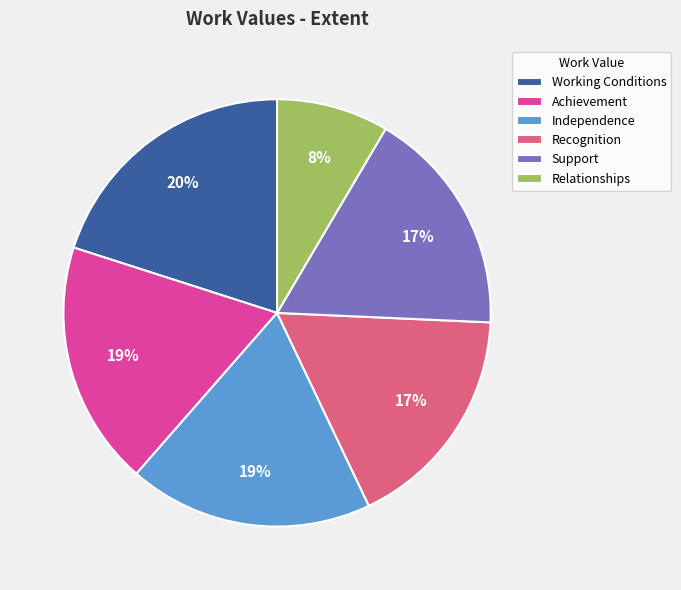

Combined, do Relationships and Achievement account for over 50%?

No